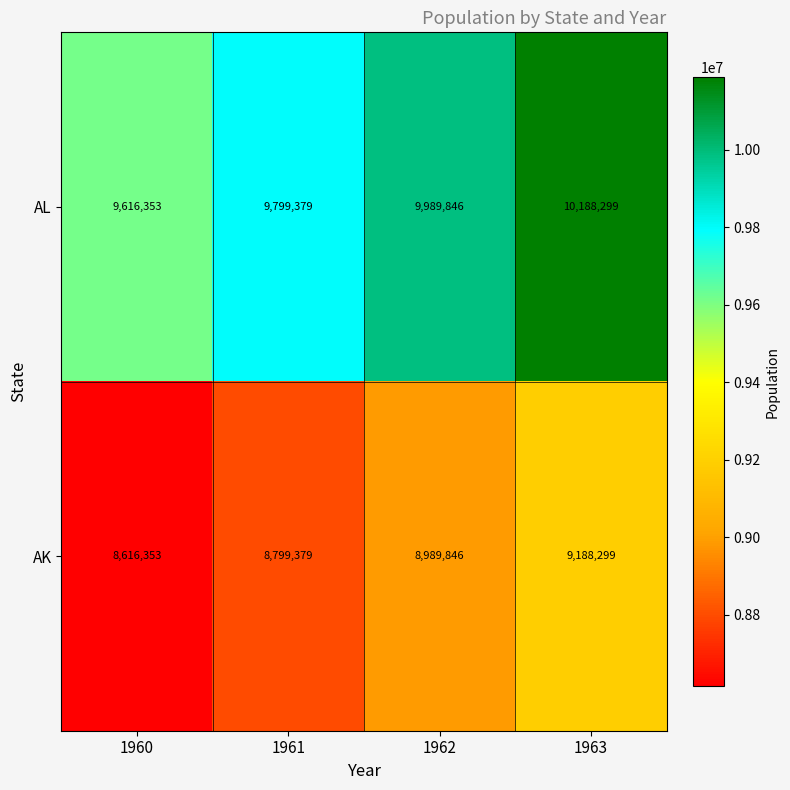

The value of AK at 1961 is 8799379. True or false?

True